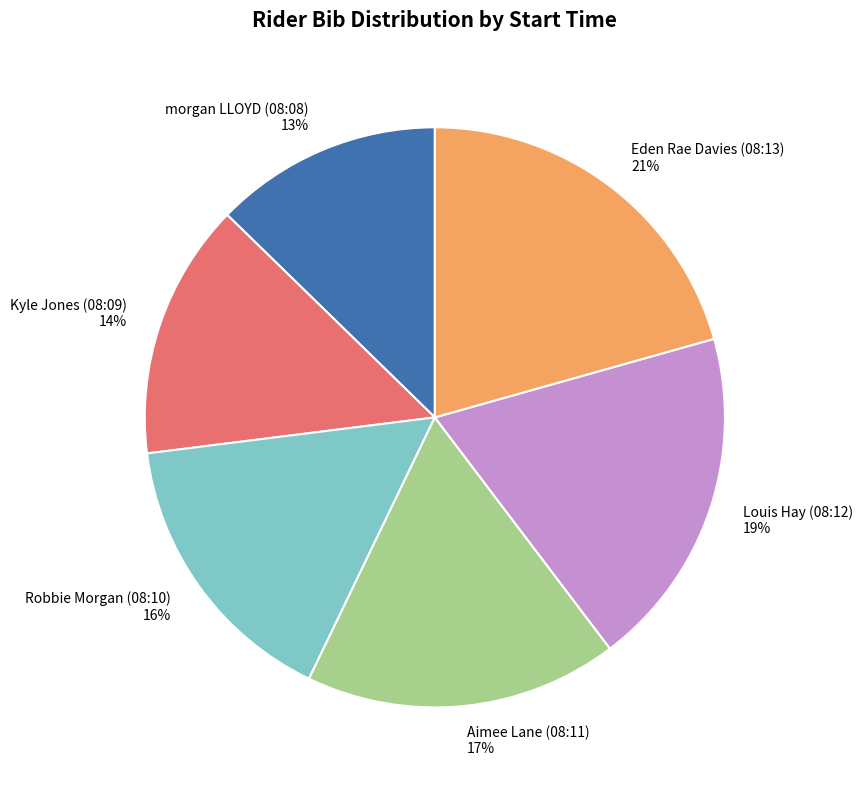

Is the sum of morgan LLOYD (08:08) and Robbie Morgan (08:10) greater than half?

No